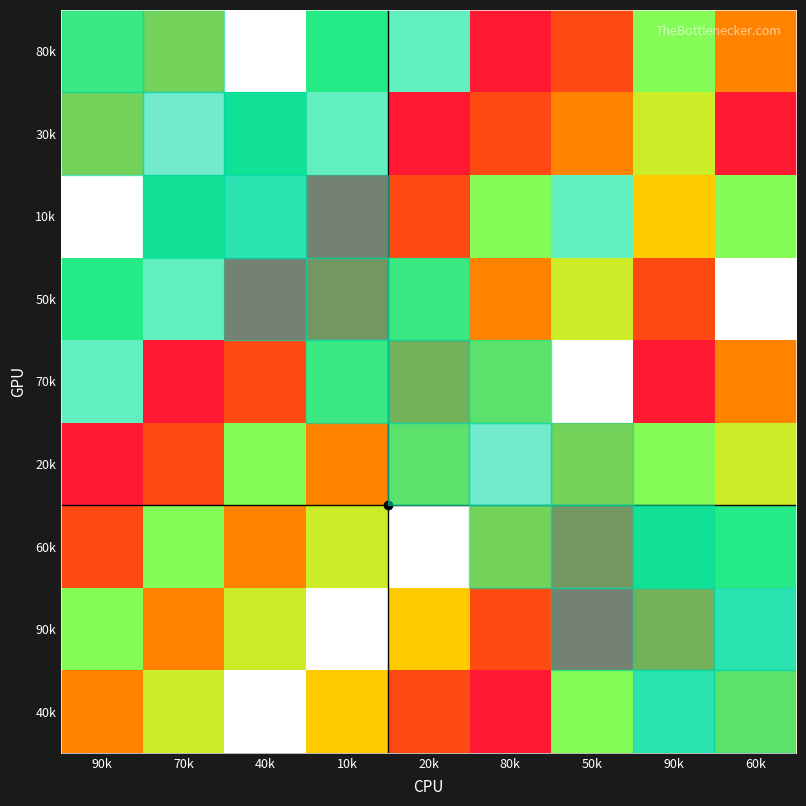

Reading left to right, extract all data points from this chart.

80k: 90k=6	70k=4	40k=9	10k=7	20k=8	80k=1	50k=2	90k=6	60k=3
30k: 90k=4	70k=9	40k=7	10k=8	20k=1	80k=2	50k=3	90k=5	60k=1
10k: 90k=9	70k=7	40k=8	10k=1	20k=2	80k=6	50k=8	90k=4	60k=6
50k: 90k=7	70k=8	40k=1	10k=2	20k=6	80k=3	50k=5	90k=2	60k=9
70k: 90k=8	70k=1	40k=2	10k=6	20k=3	80k=5	50k=9	90k=1	60k=3
20k: 90k=1	70k=2	40k=6	10k=3	20k=5	80k=9	50k=4	90k=6	60k=5
60k: 90k=2	70k=6	40k=3	10k=5	20k=9	80k=4	50k=2	90k=7	60k=7
90k: 90k=6	70k=3	40k=5	10k=9	20k=4	80k=2	50k=1	90k=3	60k=8
40k: 90k=3	70k=5	40k=9	10k=4	20k=2	80k=1	50k=6	90k=8	60k=5